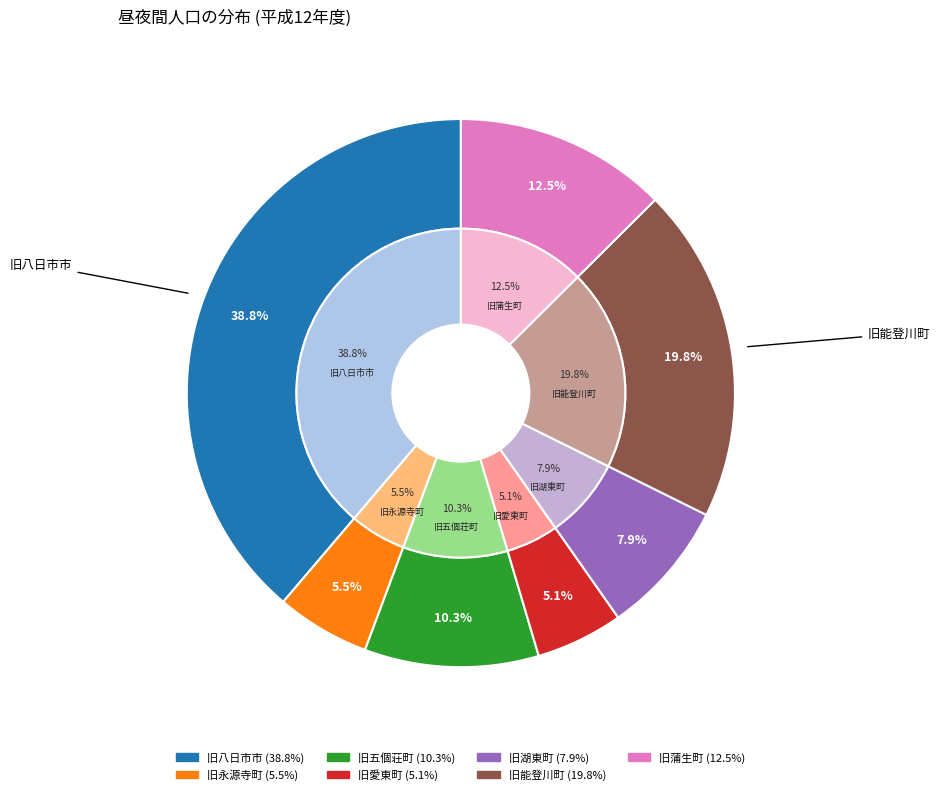

Which slice is the largest?

旧八日市市